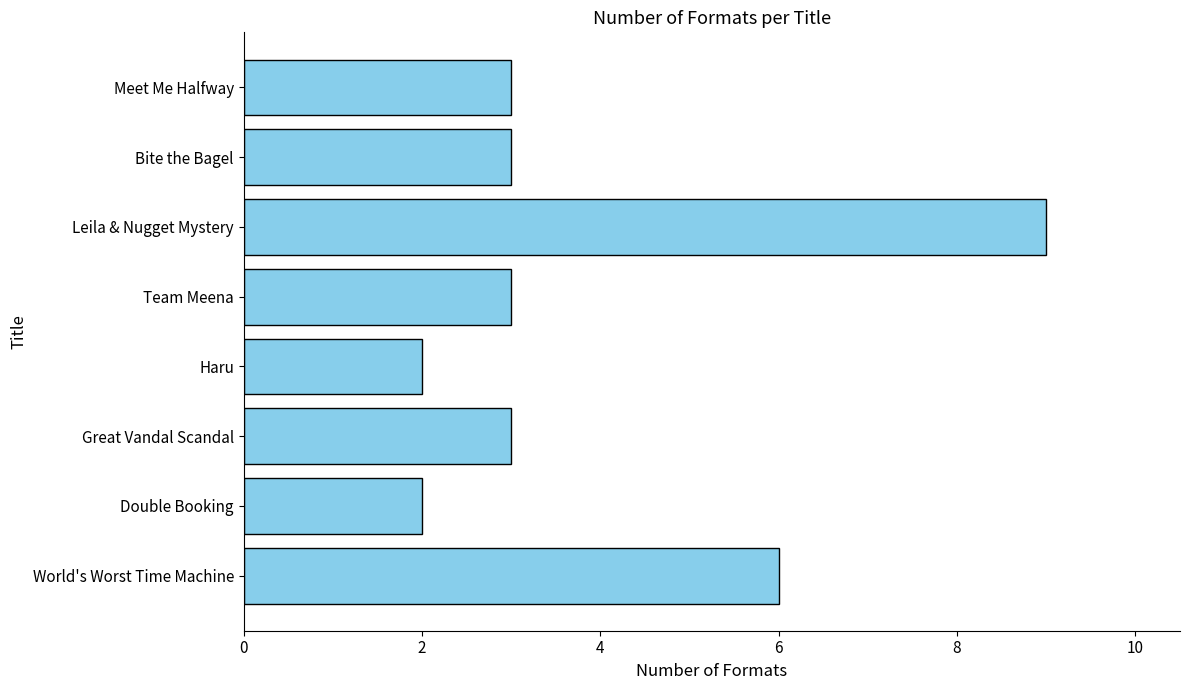

Approximately how many times larger is the value at Leila & Nugget Mystery compared to World's Worst Time Machine?

1.5